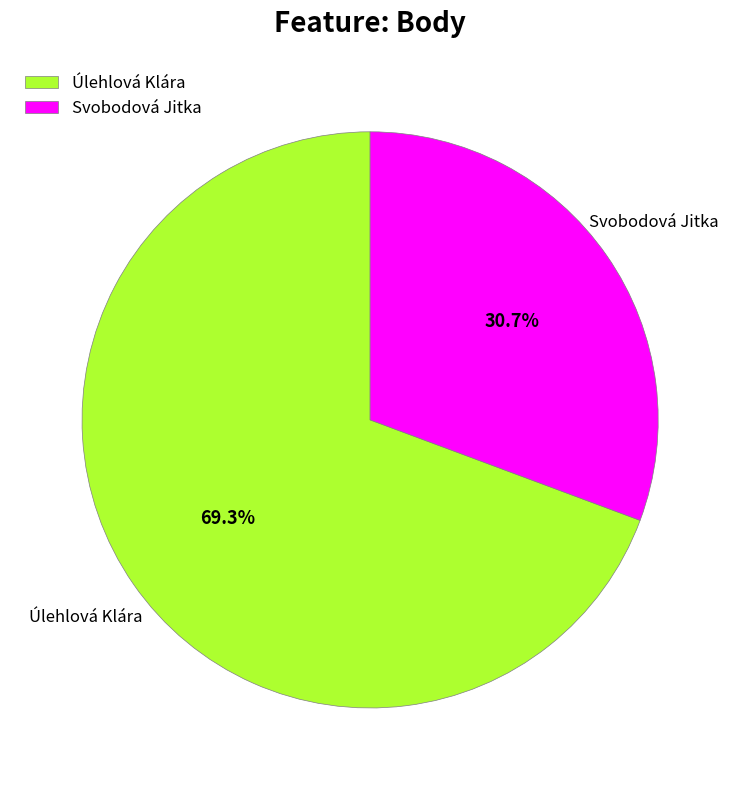

Which slice is the smallest?

Svobodová Jitka